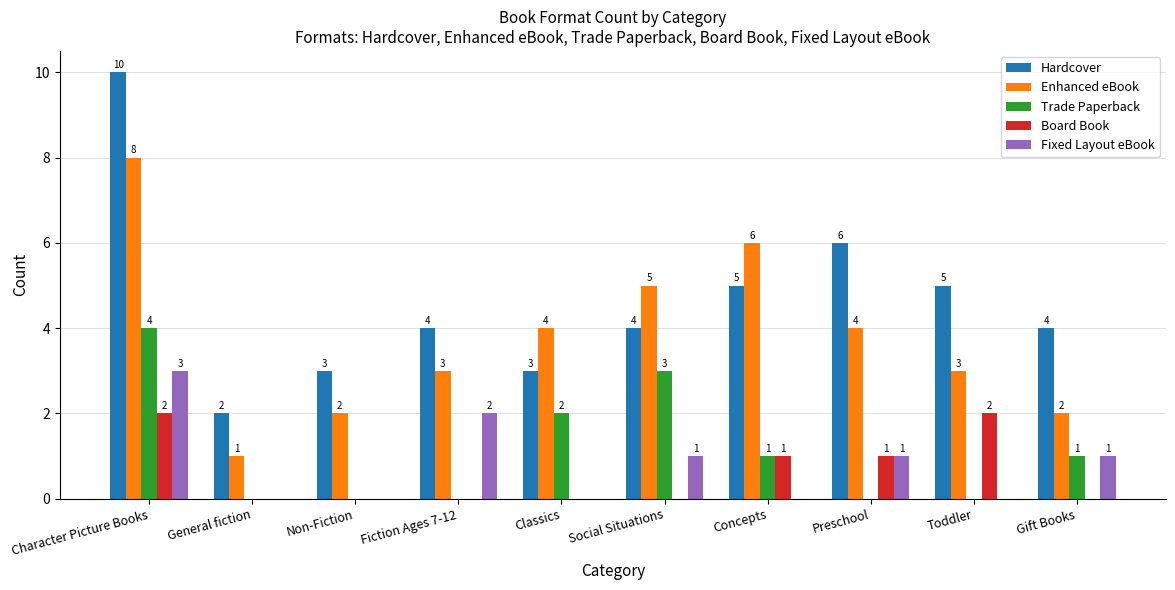

What is the sum of all Trade Paperback values?

11